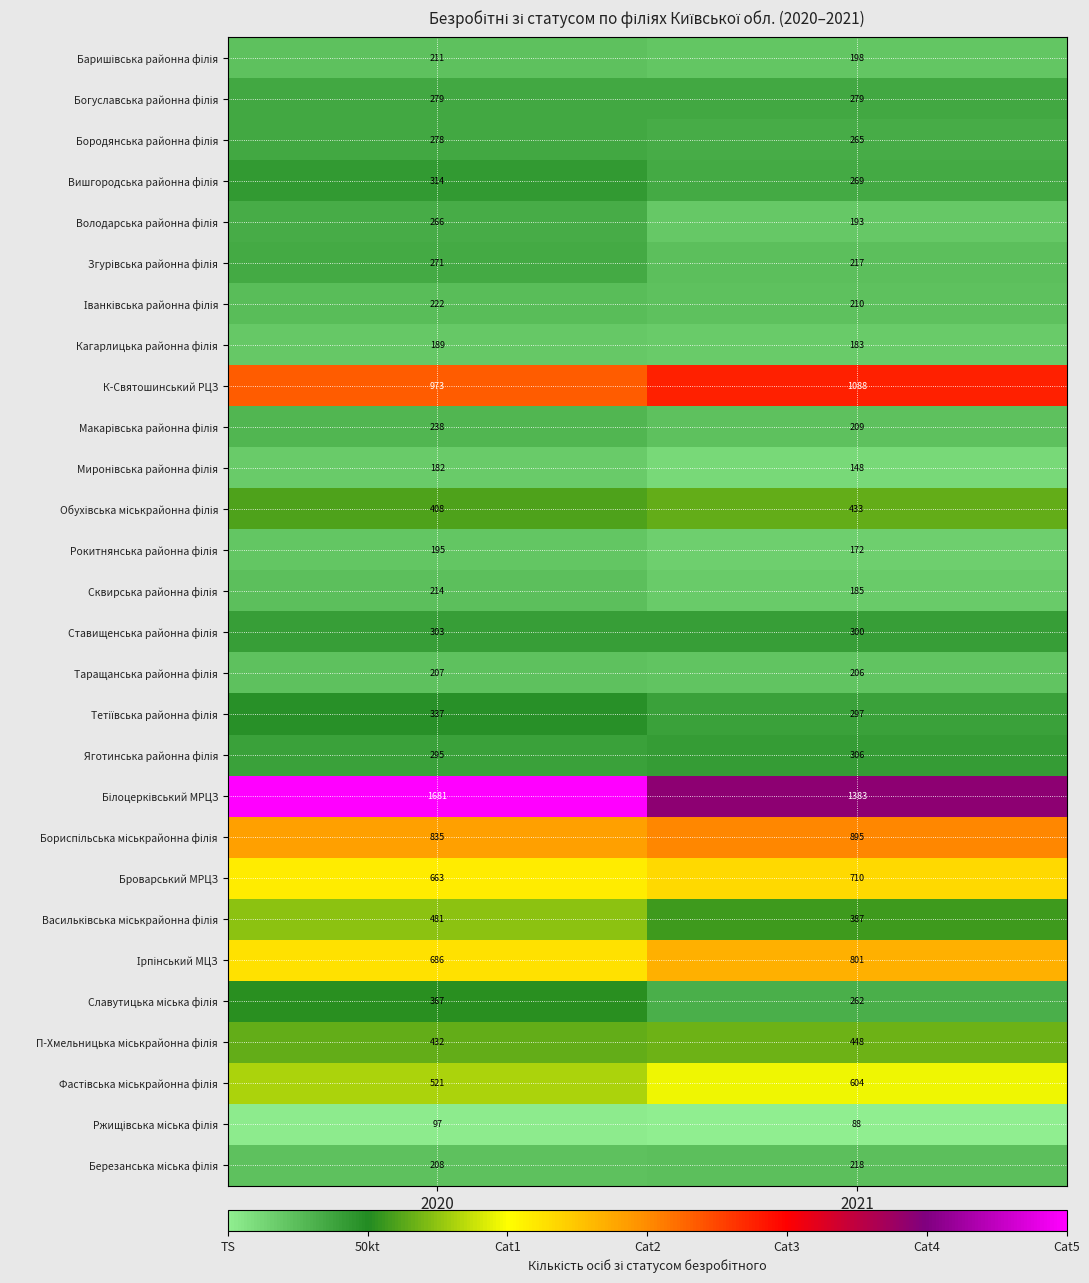

What is the total value across all series at 2020?

11353